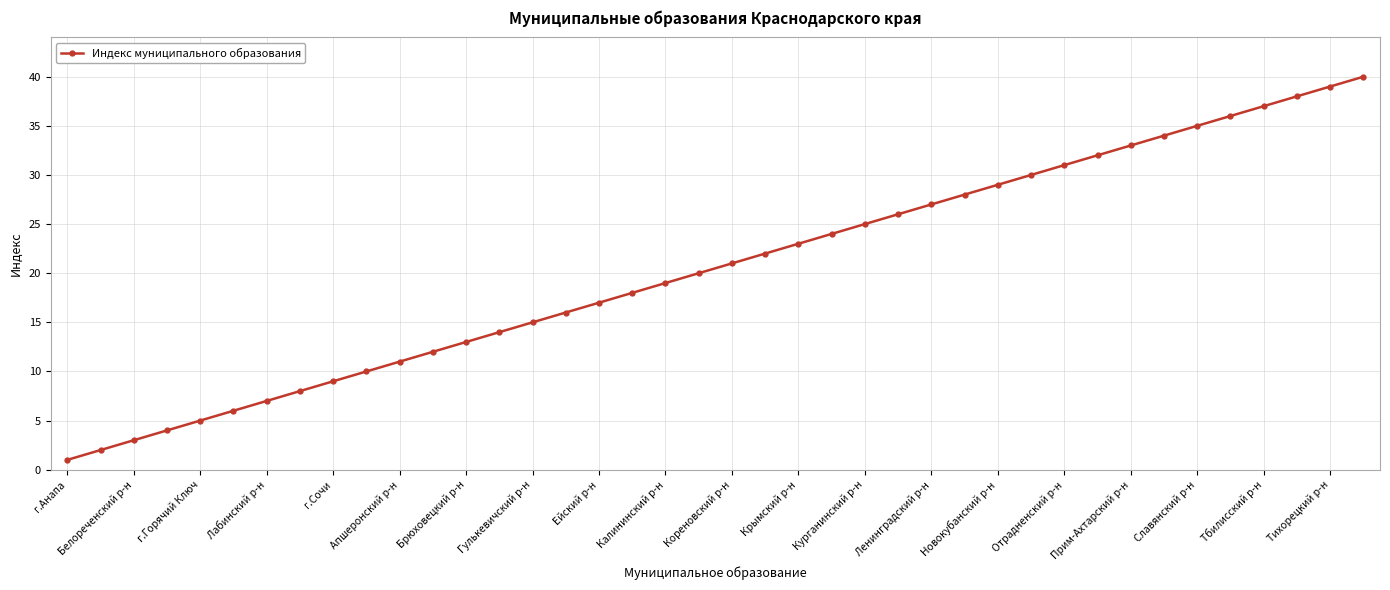

Reading left to right, transcribe all the data shown in this chart.

1	2	3	4	5	6	7	8	9	10	11	12	13	14	15	16	17	18	19	20	21	22	23	24	25	26	27	28	29	30	31	32	33	34	35	36	37	38	39	40